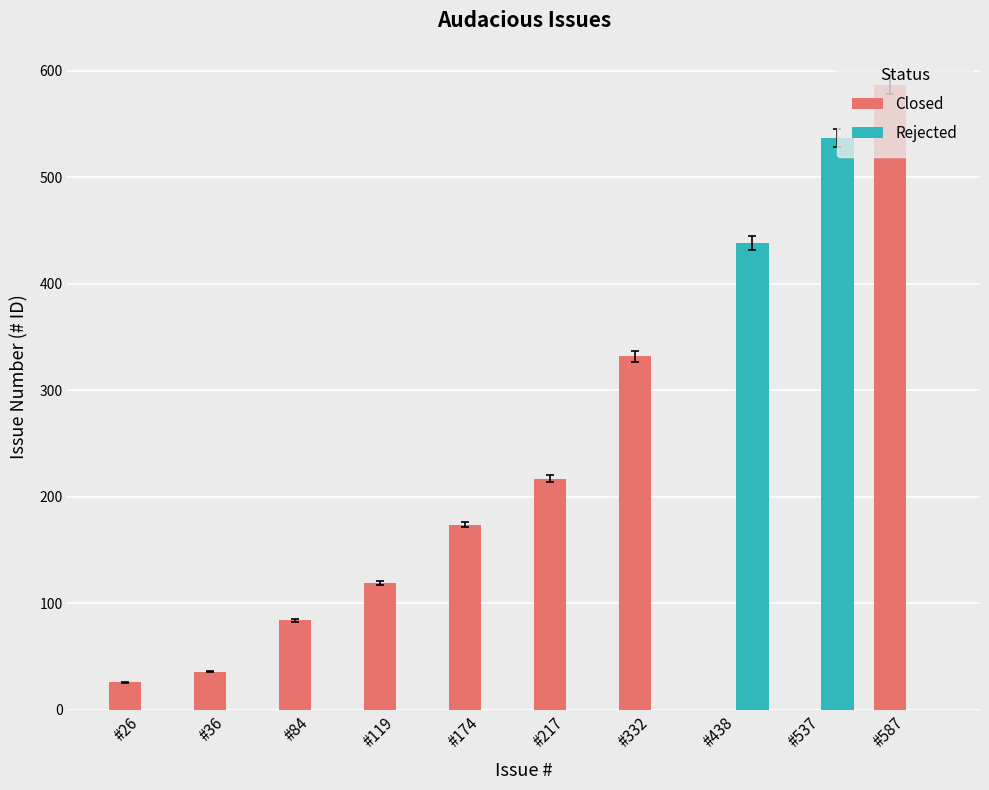

What is the spread (max minus min) of values at #119?

119